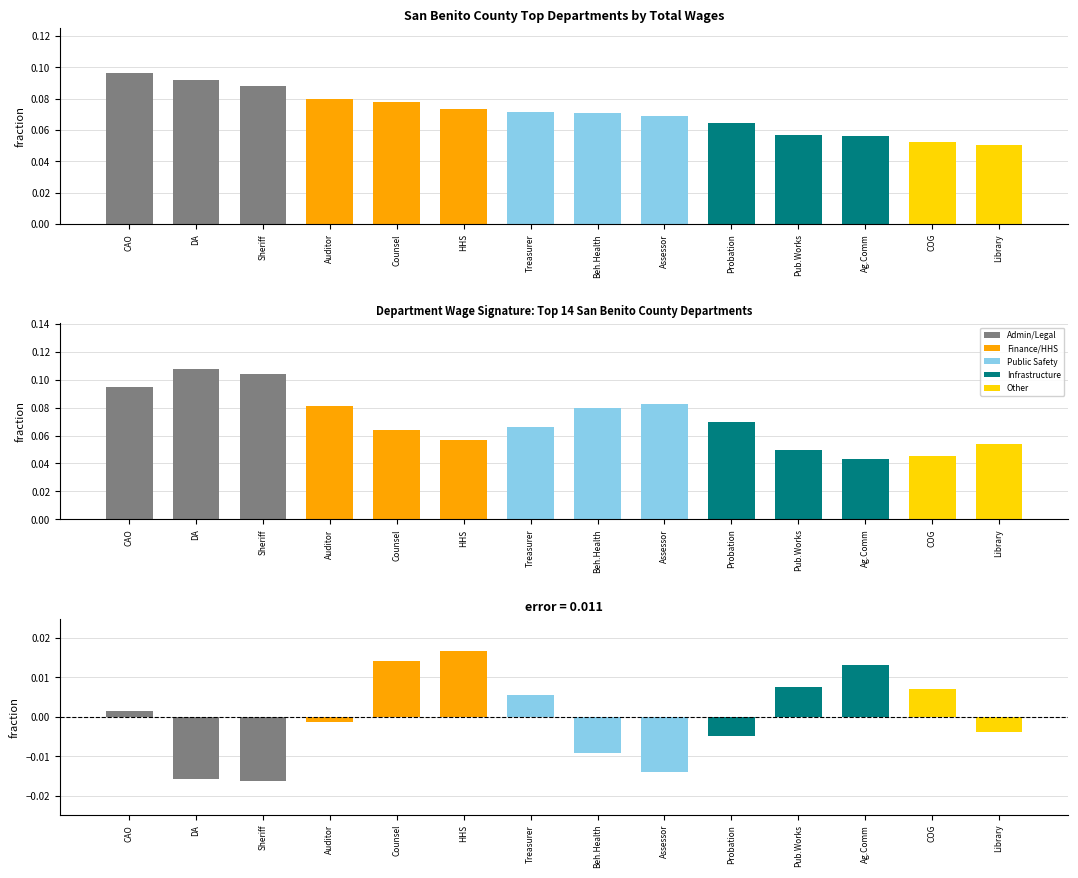

Count the Observed values in the range 0 to 1.

14